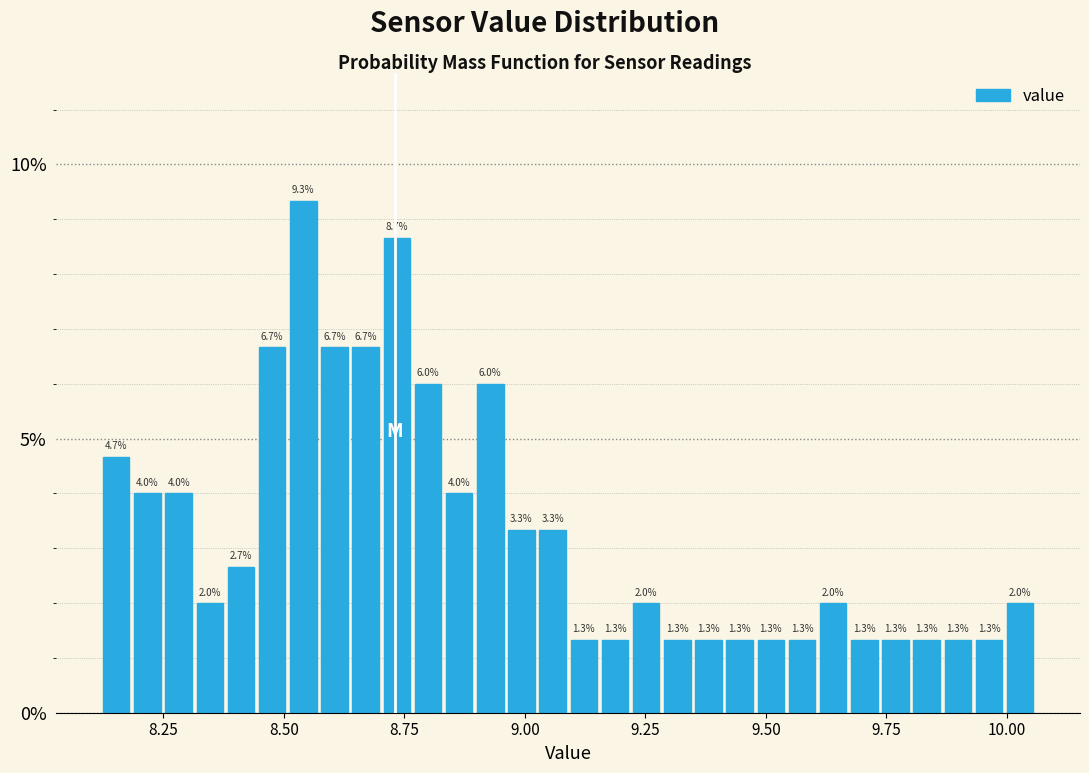

Read against the x-axis, roughly where is the centre of the tallest bar?

8.55